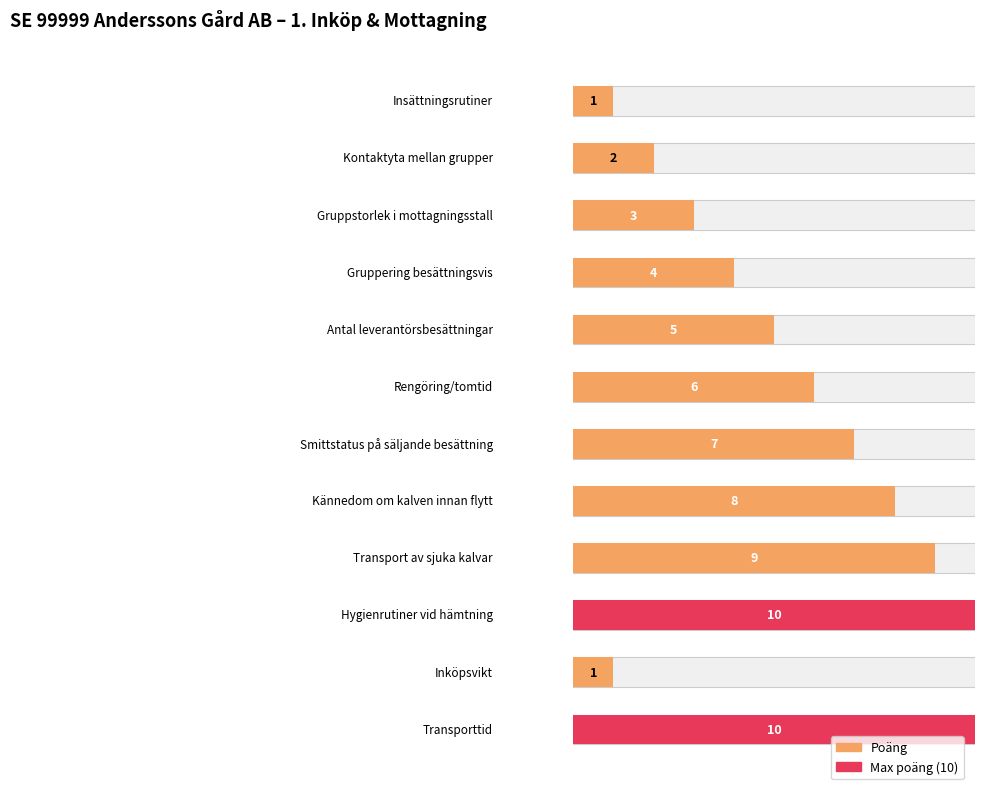

What is the difference between the second highest and second lowest values?

9